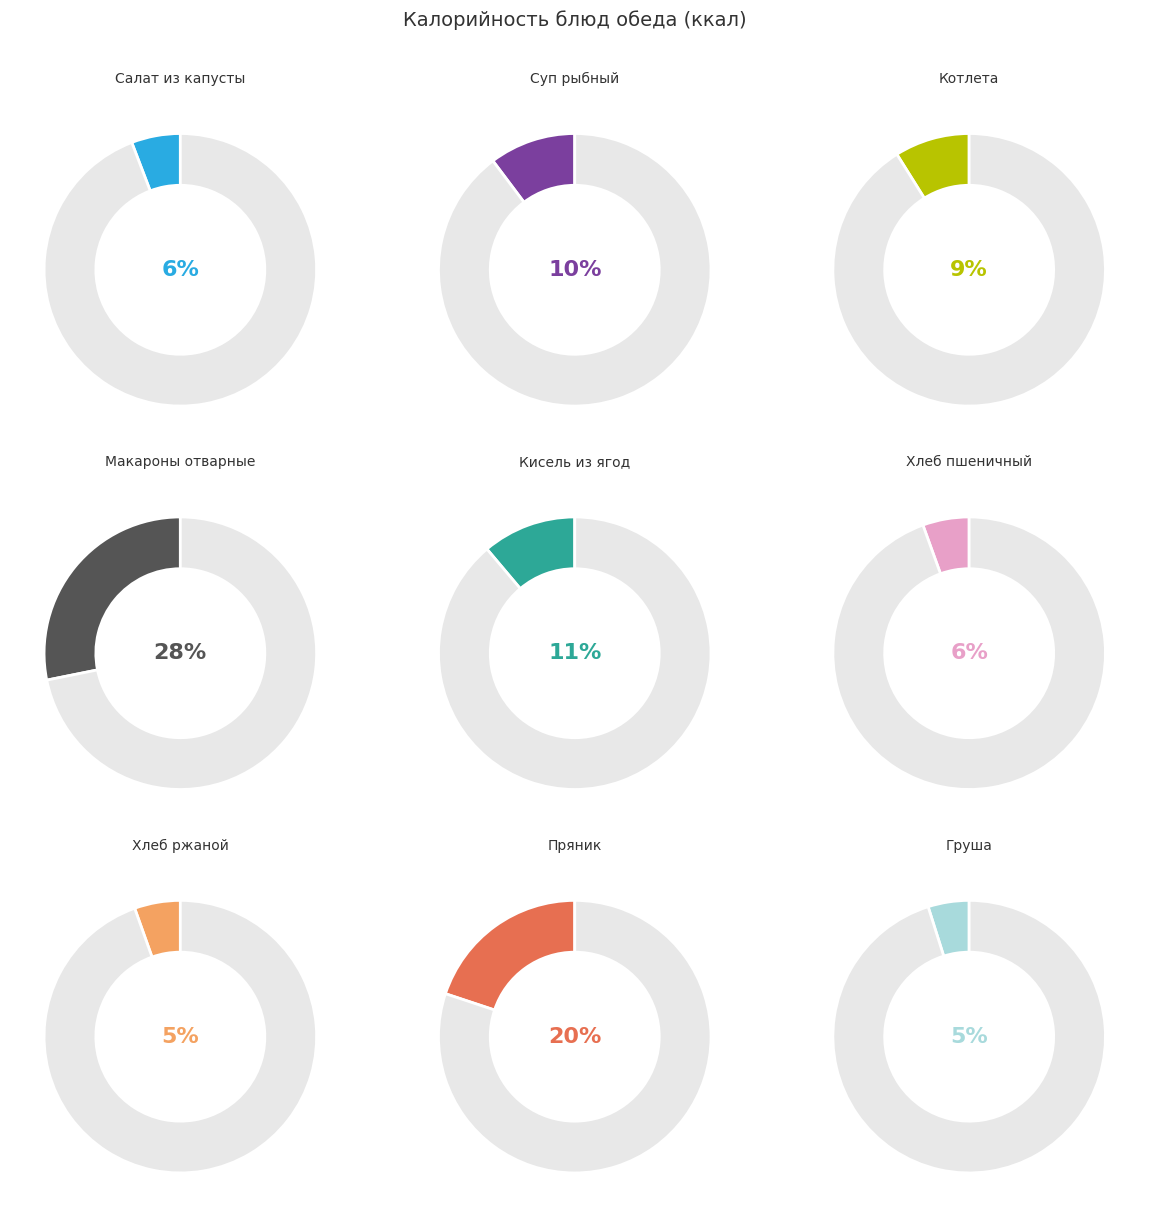

To the nearest percent, what portion does Груша represent?

5%